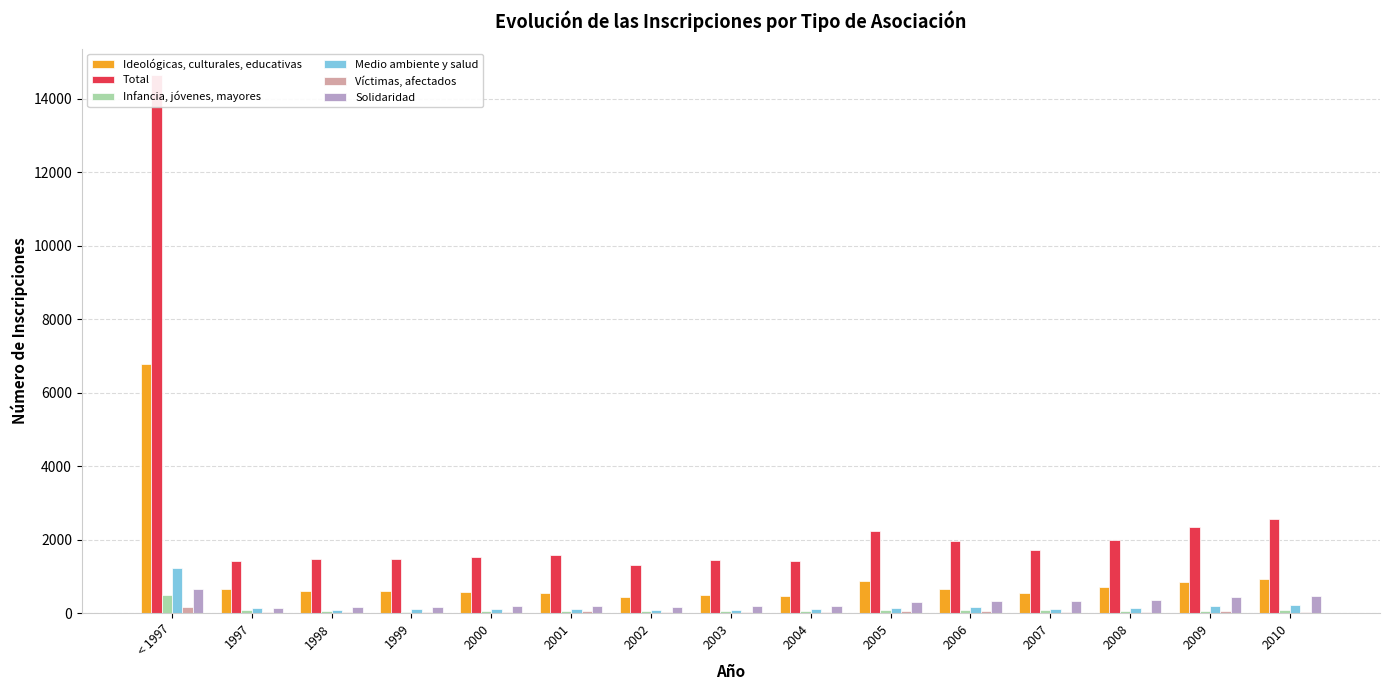

Which series has the widest spread of values?

Total